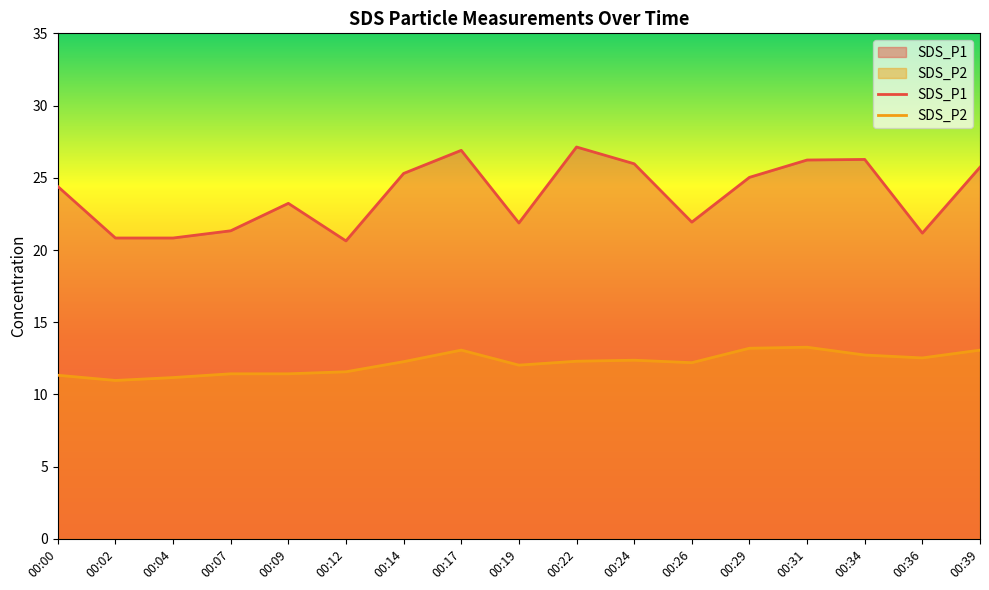

What is the value of the SDS_P2 point at the 1st from the left?

11.3